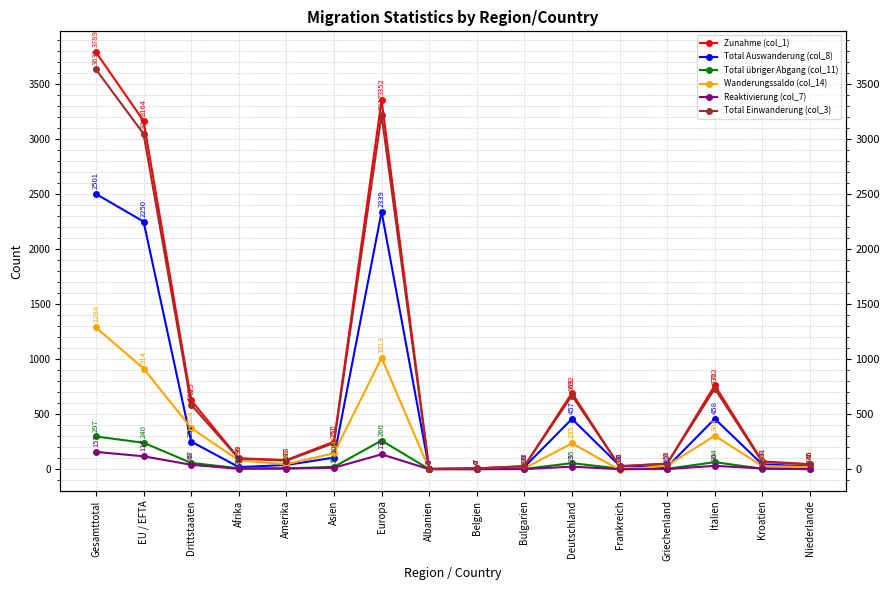

At which category is the sum across all series the highest?

Gesamttotal